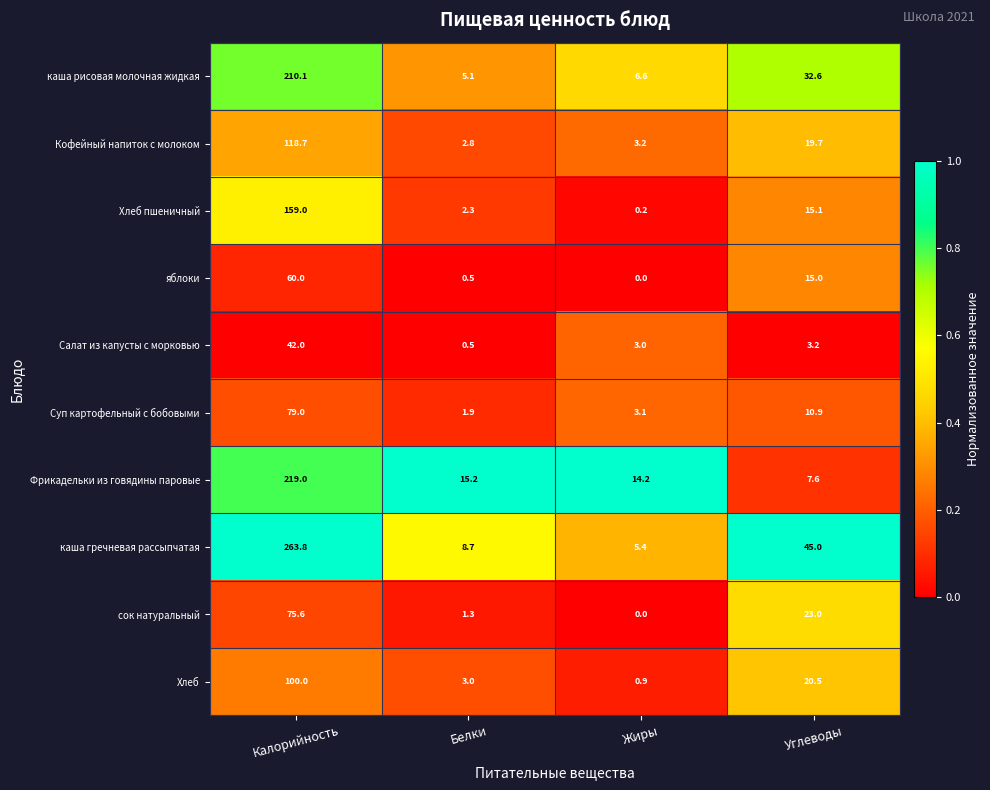

List the series in order of their peak value, lowest first.

Салат из капусты с морковью, яблоки, сок натуральный, Суп картофельный с бобовыми, Хлеб, Кофейный напиток с молоком, Хлеб пшеничный, каша рисовая молочная жидкая, Фрикадельки из говядины паровые, каша гречневая рассыпчатая